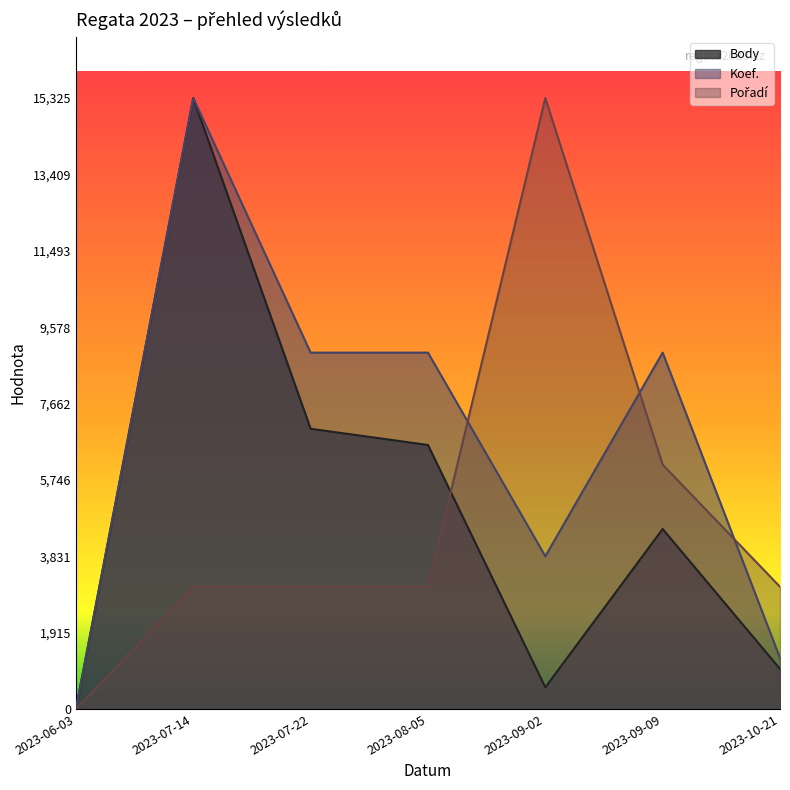

Where is the first local maximum for Pořadí?

2023-09-02